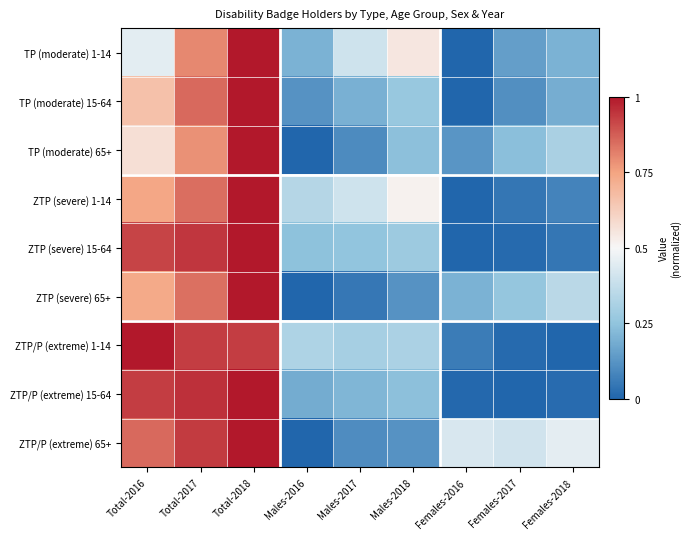

Reading left to right, list all the values displayed in this chart.

TP (moderate) 1-14: Total-2016=0.4	Total-2017=0.8	Total-2018=1.0	Males-2016=0.2	Males-2017=0.4	Males-2018=0.5	Females-2016=0.0	Females-2017=0.1	Females-2018=0.2
TP (moderate) 15-64: Total-2016=0.7	Total-2017=0.9	Total-2018=1.0	Males-2016=0.1	Males-2017=0.2	Males-2018=0.3	Females-2016=0.0	Females-2017=0.1	Females-2018=0.2
TP (moderate) 65+: Total-2016=0.6	Total-2017=0.8	Total-2018=1.0	Males-2016=0.0	Males-2017=0.1	Males-2018=0.2	Females-2016=0.1	Females-2017=0.2	Females-2018=0.3
ZTP (severe) 1-14: Total-2016=0.7	Total-2017=0.8	Total-2018=1.0	Males-2016=0.3	Males-2017=0.4	Males-2018=0.5	Females-2016=0.0	Females-2017=0.0	Females-2018=0.1
ZTP (severe) 15-64: Total-2016=0.9	Total-2017=0.9	Total-2018=1.0	Males-2016=0.2	Males-2017=0.3	Males-2018=0.3	Females-2016=0.0	Females-2017=0.0	Females-2018=0.0
ZTP (severe) 65+: Total-2016=0.7	Total-2017=0.8	Total-2018=1.0	Males-2016=0.0	Males-2017=0.1	Males-2018=0.1	Females-2016=0.2	Females-2017=0.3	Females-2018=0.4
ZTP/P (extreme) 1-14: Total-2016=1.0	Total-2017=0.9	Total-2018=0.9	Males-2016=0.3	Males-2017=0.3	Males-2018=0.3	Females-2016=0.1	Females-2017=0.0	Females-2018=0.0
ZTP/P (extreme) 15-64: Total-2016=0.9	Total-2017=1.0	Total-2018=1.0	Males-2016=0.2	Males-2017=0.2	Males-2018=0.2	Females-2016=0.0	Females-2017=0.0	Females-2018=0.0
ZTP/P (extreme) 65+: Total-2016=0.9	Total-2017=0.9	Total-2018=1.0	Males-2016=0.0	Males-2017=0.1	Males-2018=0.1	Females-2016=0.4	Females-2017=0.4	Females-2018=0.5